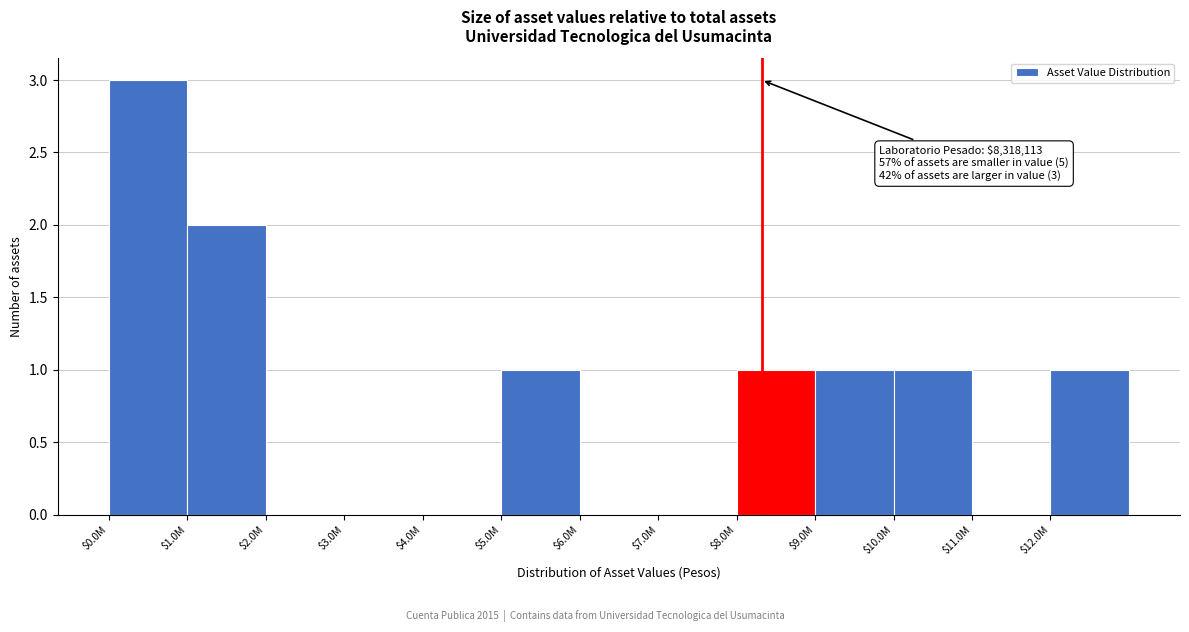

Which label corresponds to the largest value in the chart?

$0.0M